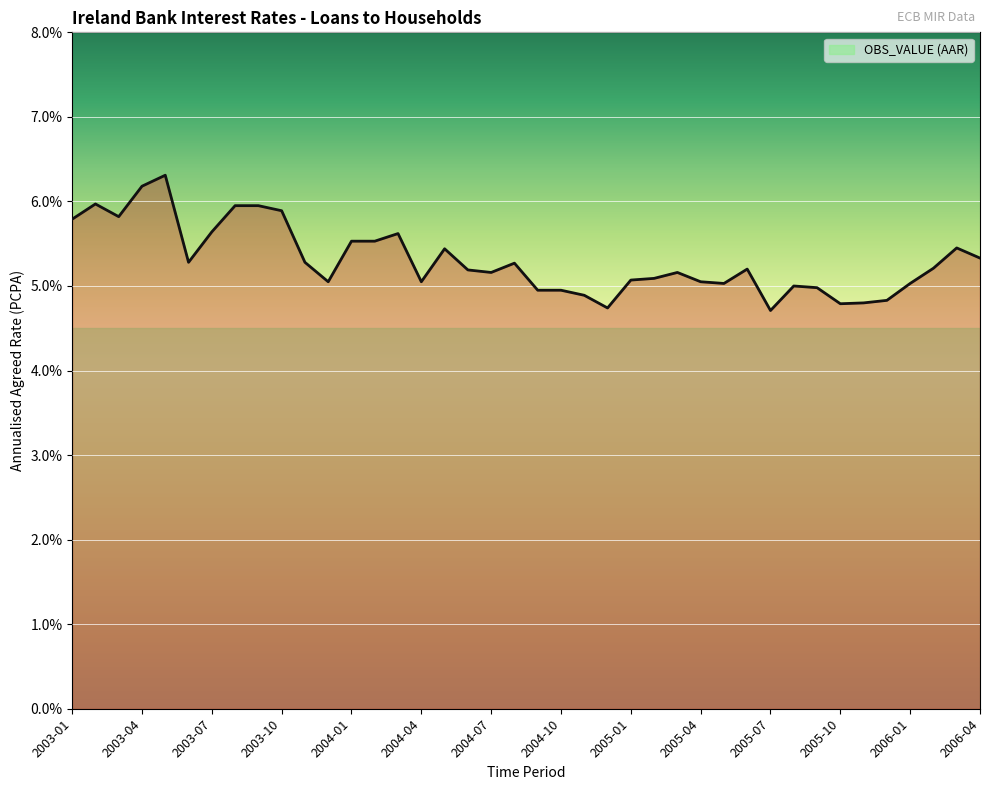

What is the greatest value displayed?

6.3